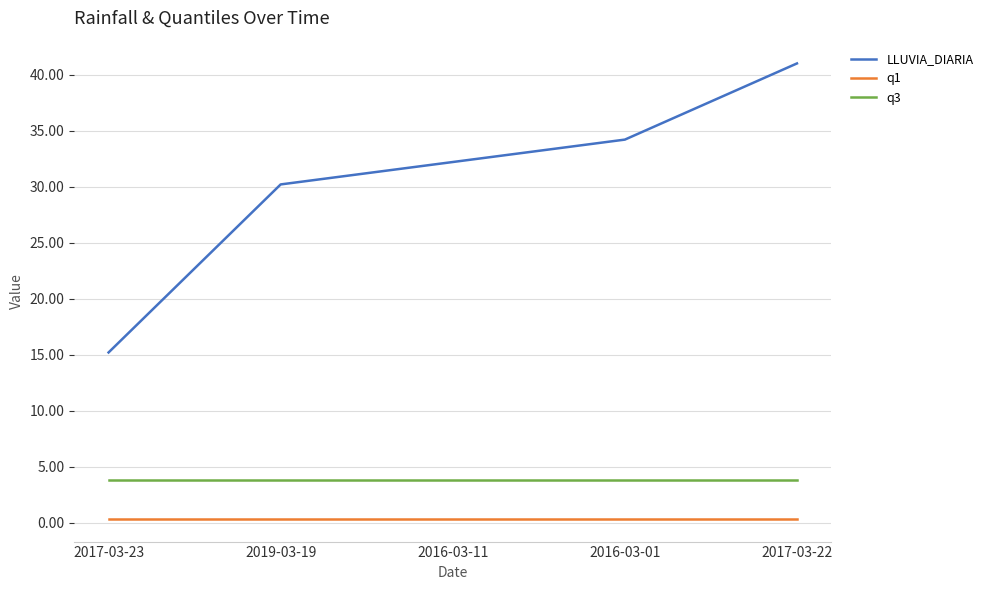

What is the sum of the q1 values at 2016-03-01 and 2017-03-23?

0.7